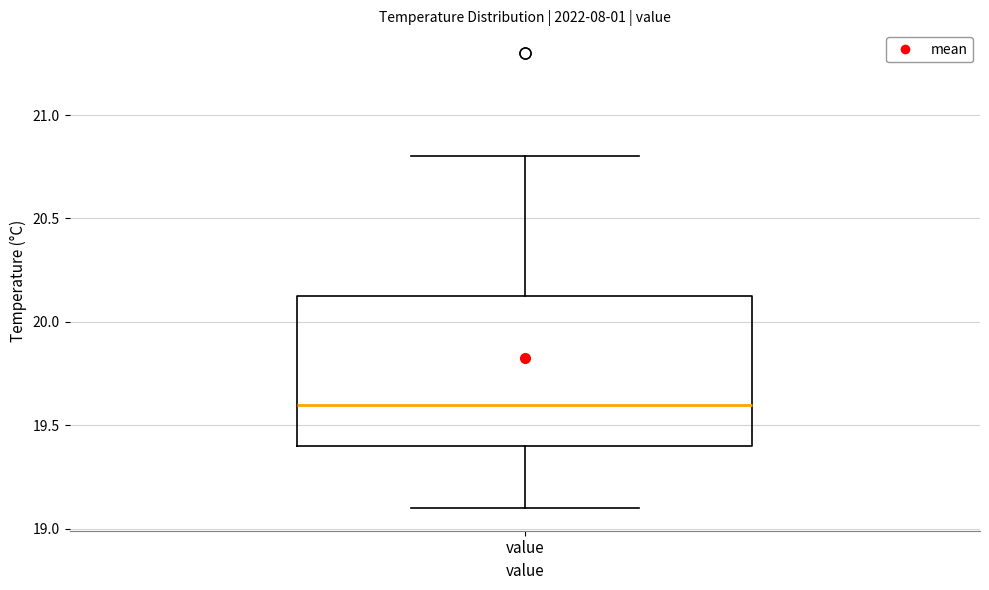

Read this box plot against the y-axis: the position of the median line, the range covered by the box, and the ends of both whiskers. The values are not printed on the chart, so give them approximately, as read against the axis.

median 19.60, box 19.40 to 20.15, whiskers 19.10 to 20.80